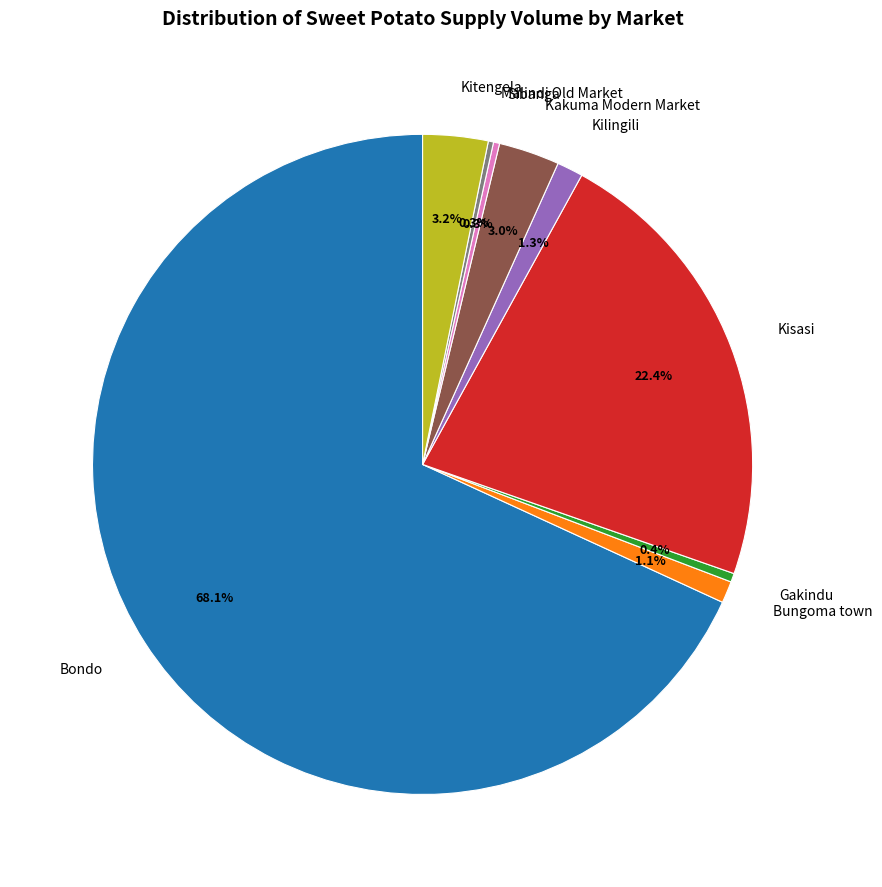

Which has a higher value, Kisasi or Bungoma town?

Kisasi